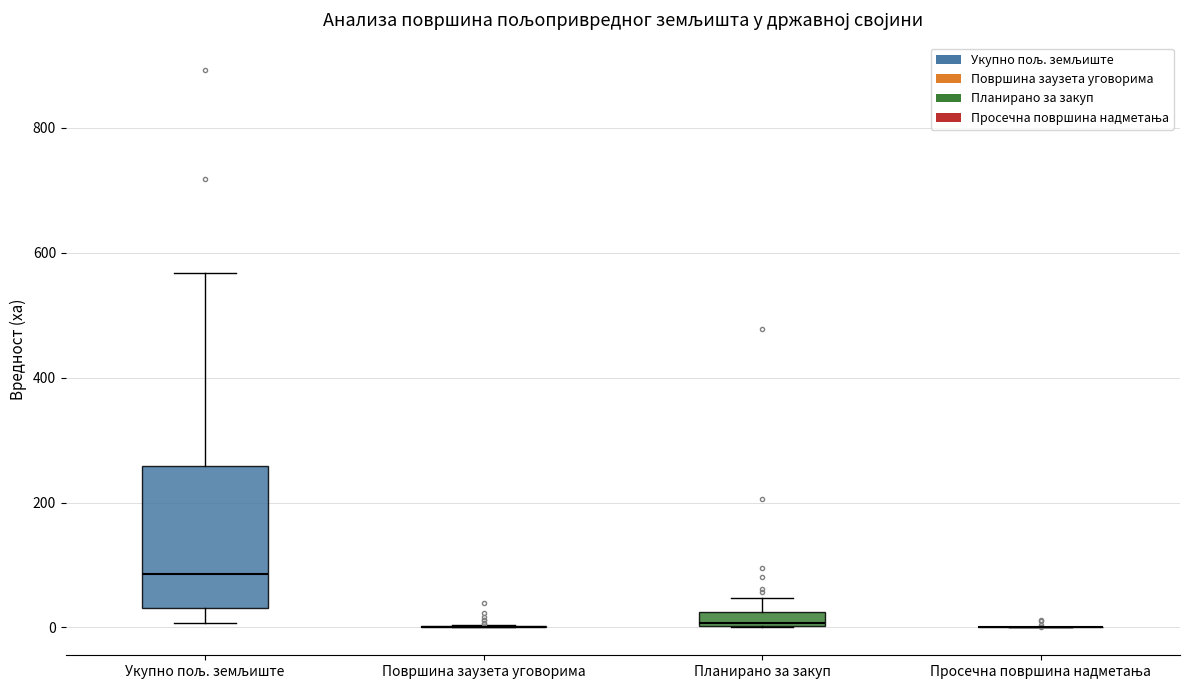

Which box is the tallest, from its lower edge to its upper edge?

Укупно пољ. земљиште